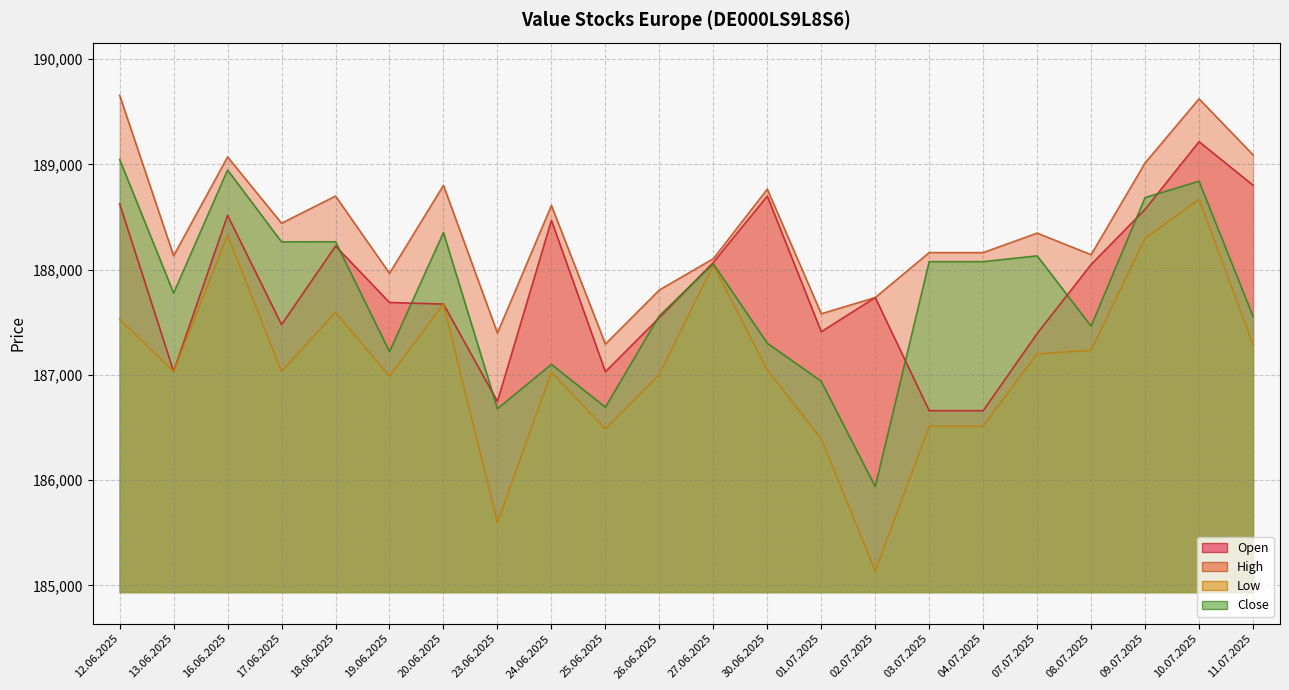

Which category has the lowest value in the Low series?

02.07.2025